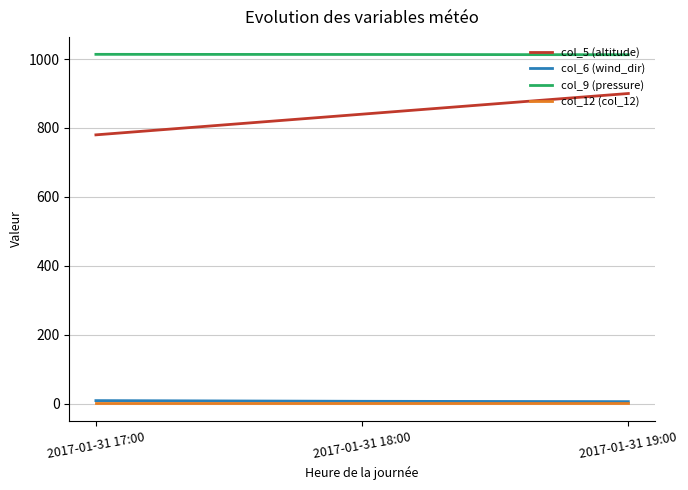

Which series has the largest range (max minus min)?

col_5 (altitude)